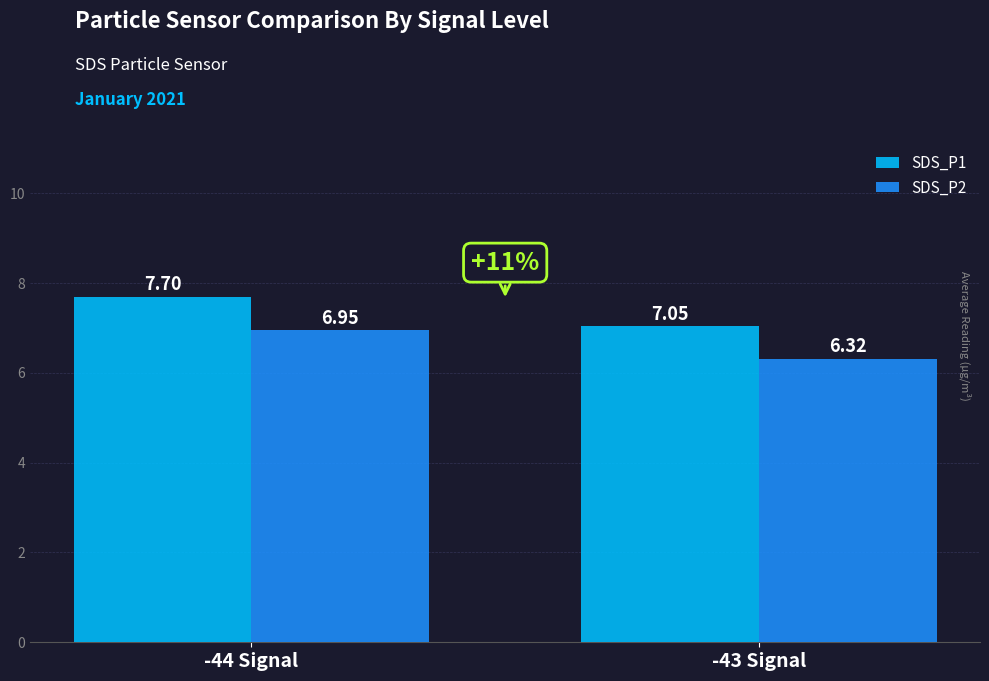

Which category has the lowest value across all series?

-43 Signal